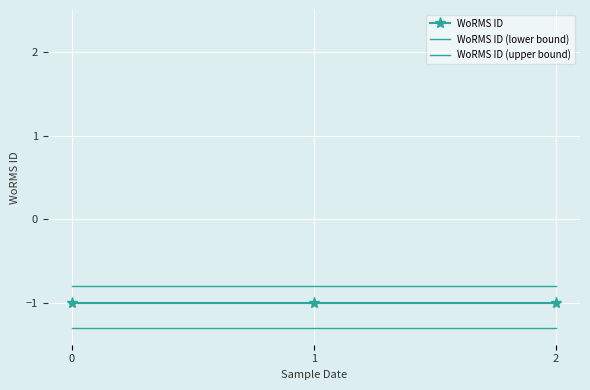

What is the lowest value of the WoRMS ID (lower bound) series?

-1.3